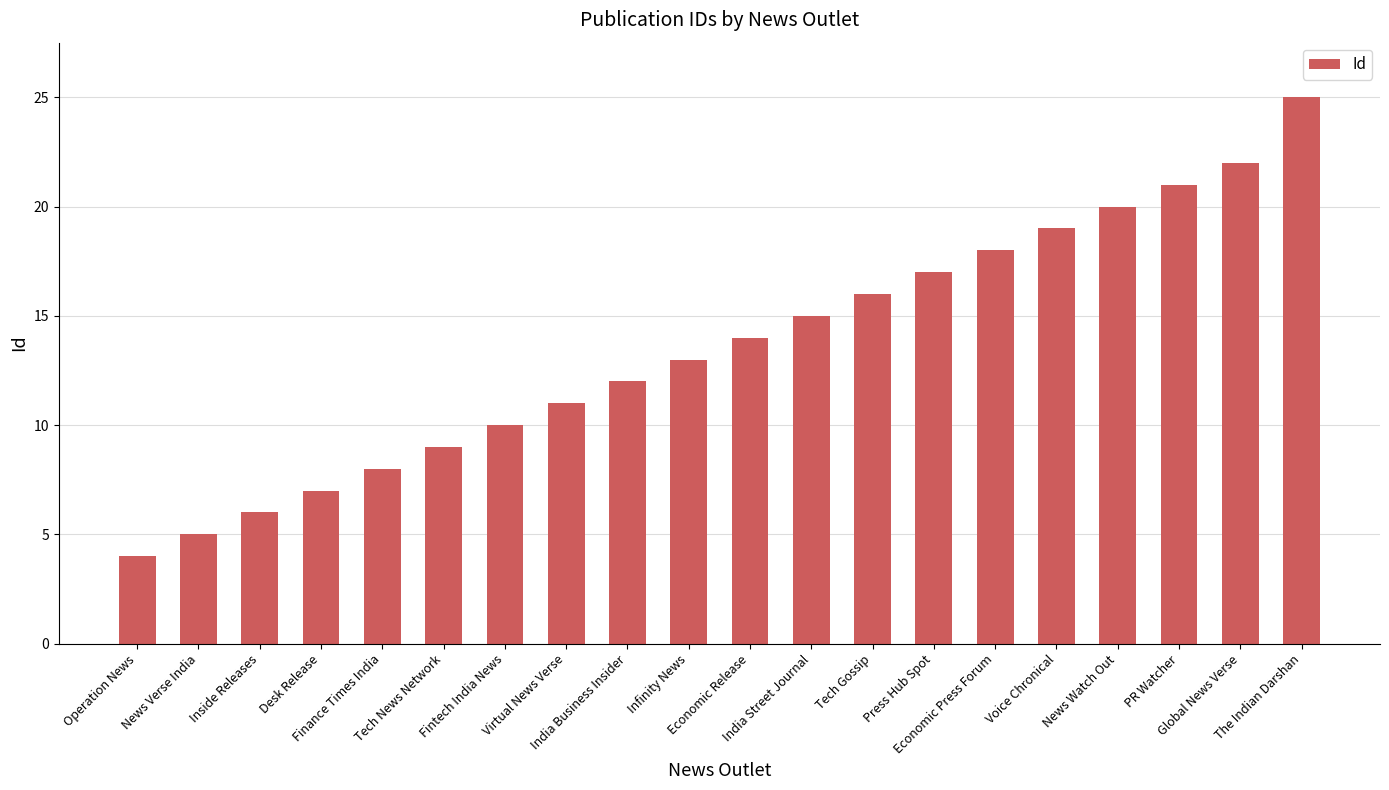

Approximately how many times larger is the value at Fintech India News compared to Economic Press Forum?

0.6